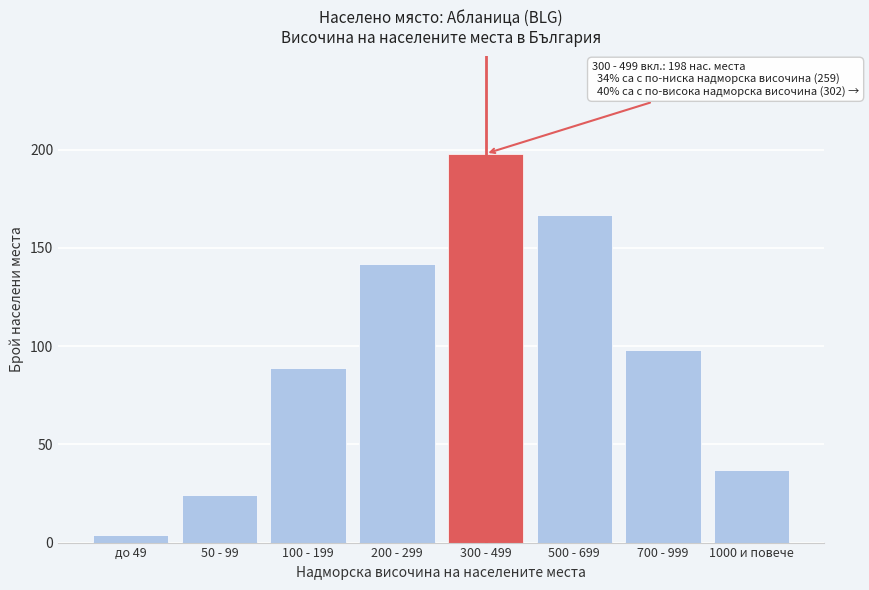

Reading left to right, extract all data points from this chart.

4	24	89	142	198	167	98	37